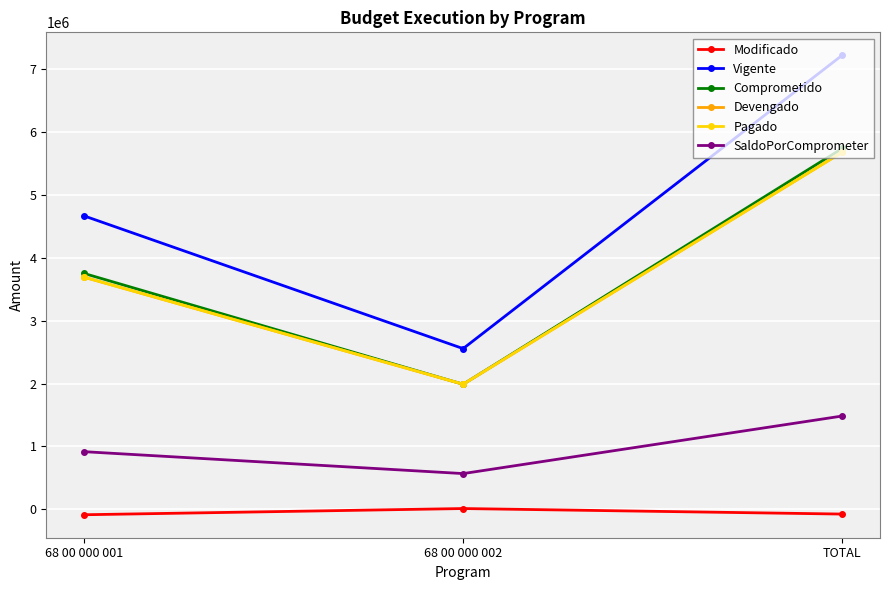

What is the minimum value shown in the chart?

-87923.0